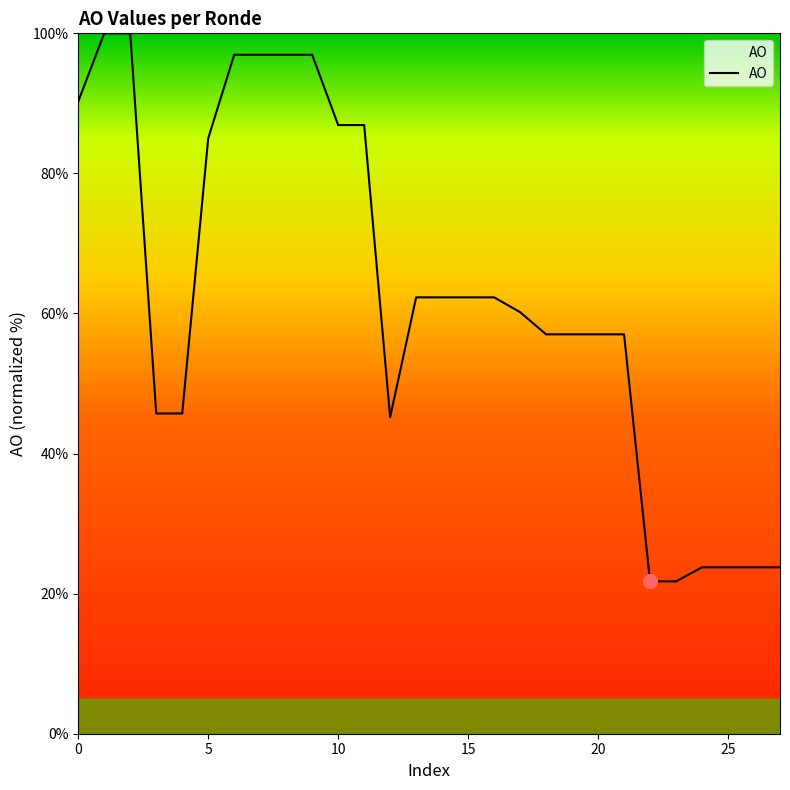

What is the smallest value displayed?

21.8